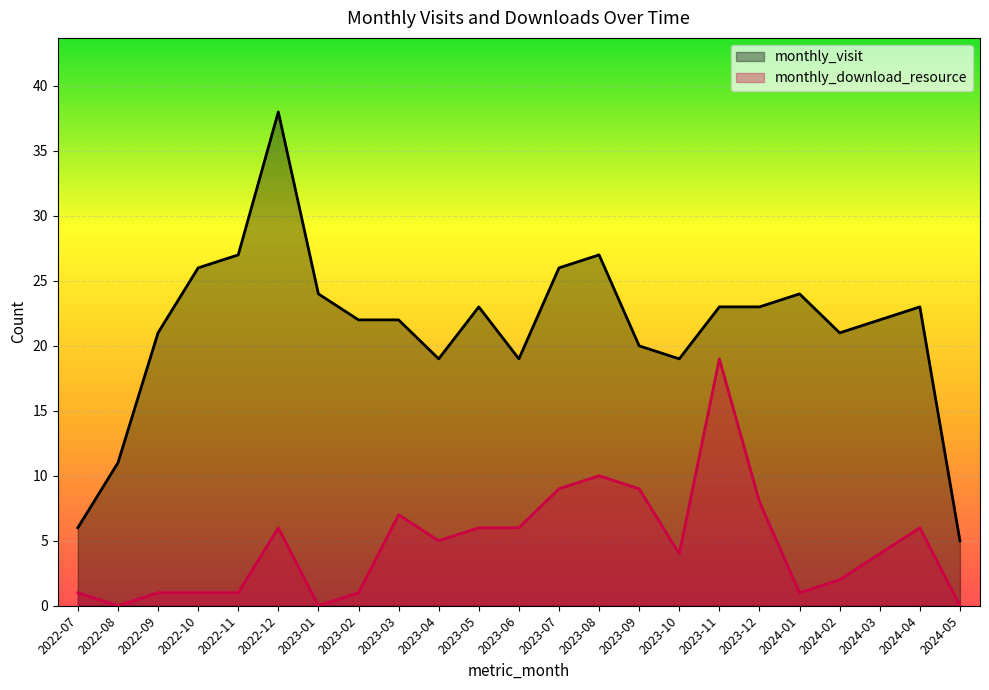

True or false: monthly_download_resource and monthly_visit cross at least once.

False